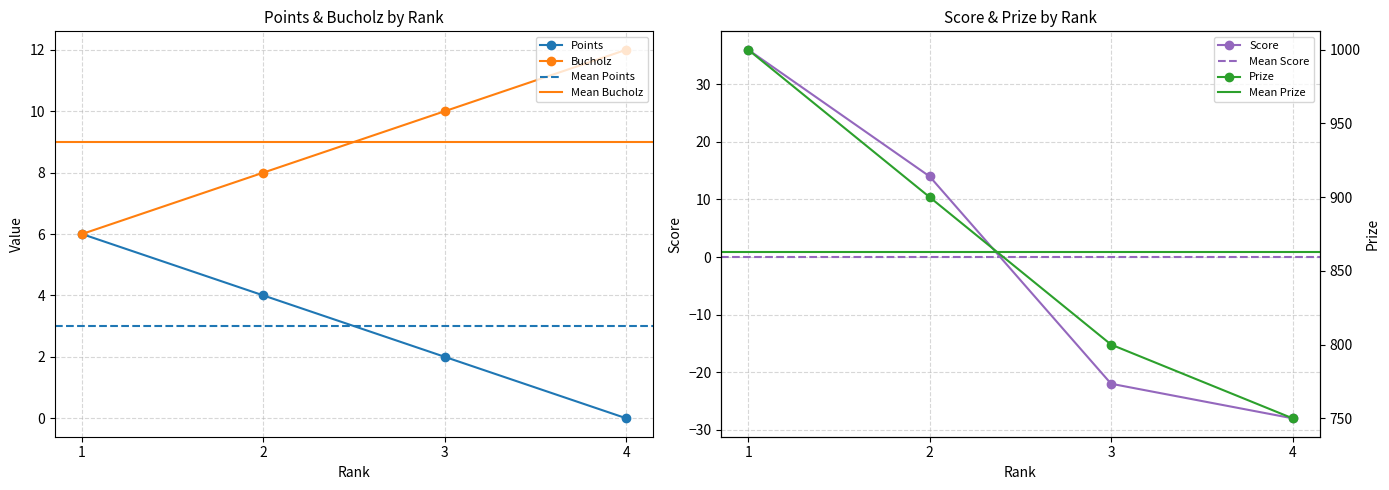

List the labels in order of Prize value, smallest first.

4, 3, 2, 1